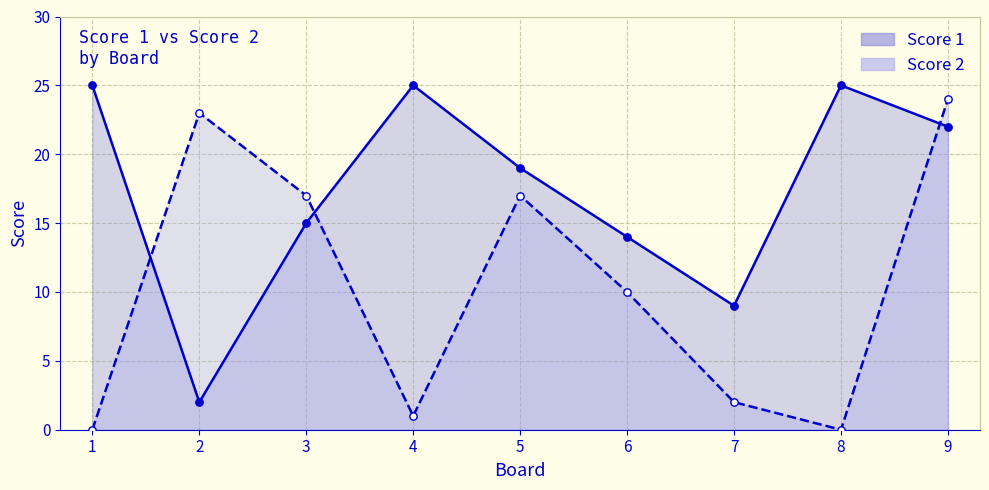

Is the value of Score 2 at 3 greater than the value of Score 1 at 4?

No